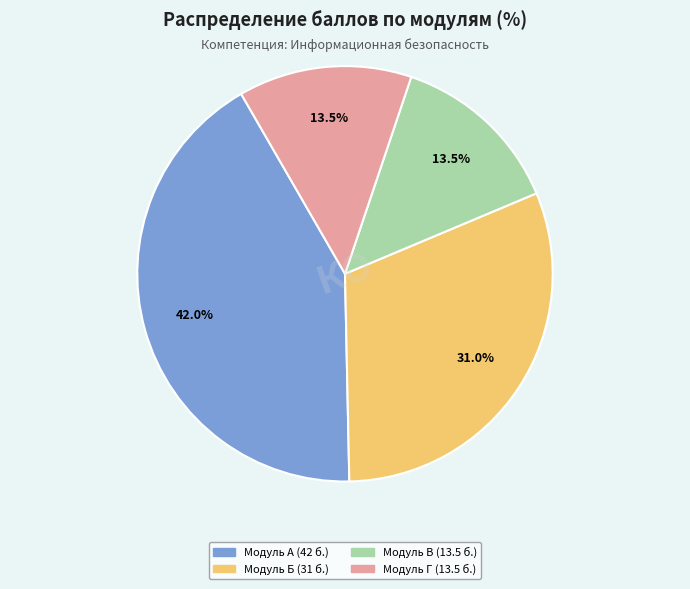

Which slice is the largest?

Модуль А (42 б.)